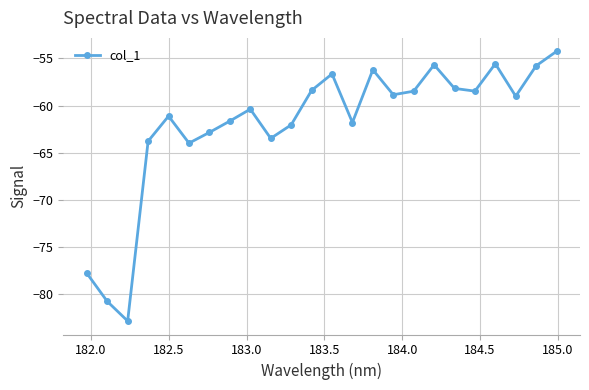

What is the sum of all values?

-1488.2